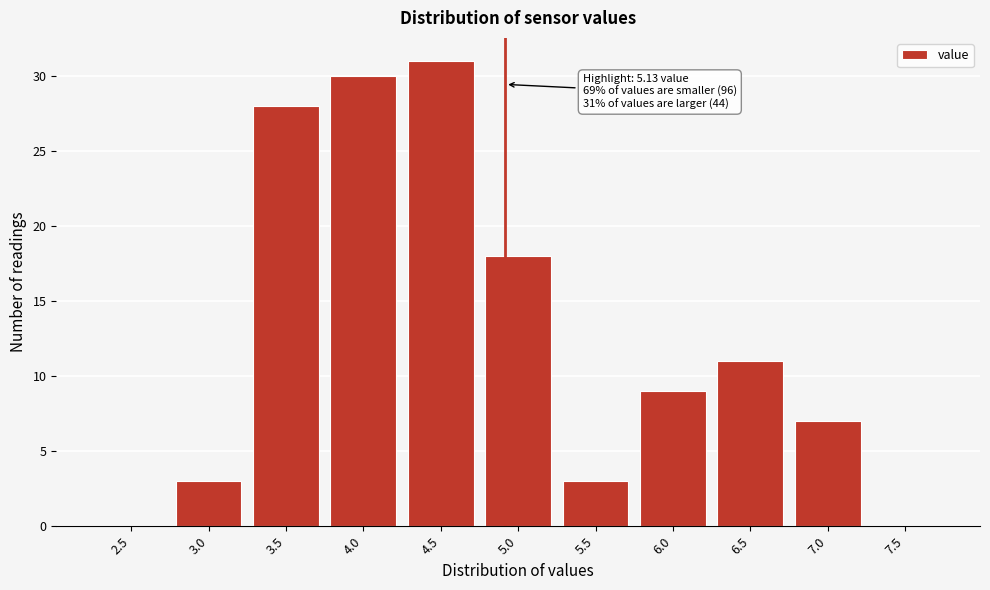

Reading left to right, transcribe all the data shown in this chart.

2.5=0	3.0=3	3.5=28	4.0=30	4.5=31	5.0=18	5.5=3	6.0=9	6.5=11	7.0=7	7.5=0